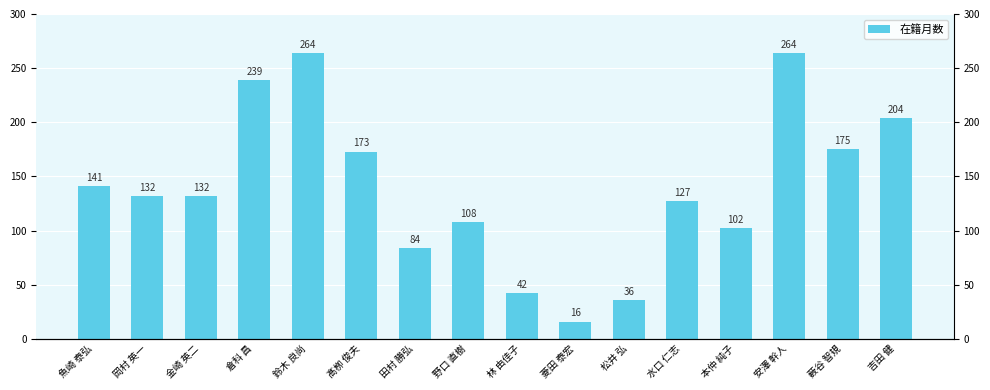

What is the maximum value shown in the chart?

264